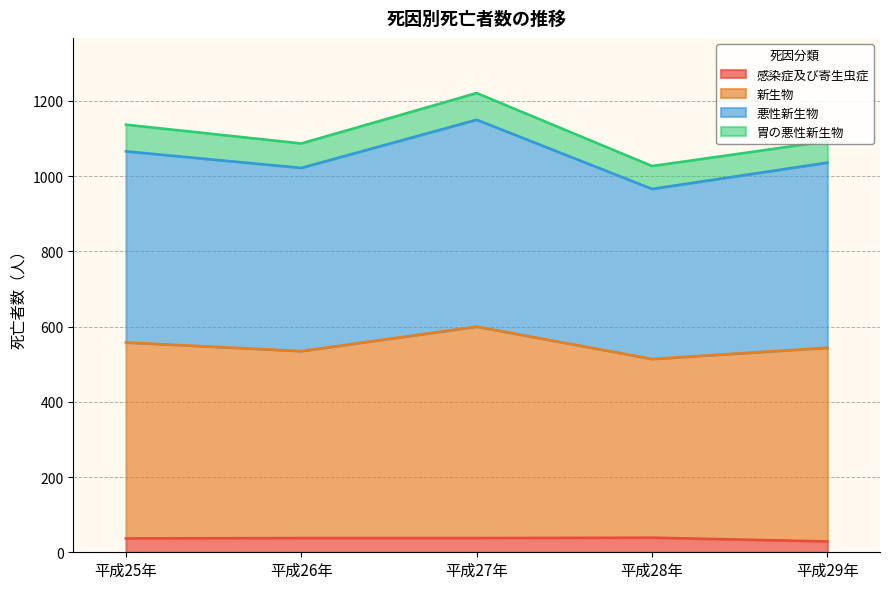

What is the minimum value shown in the chart?

29